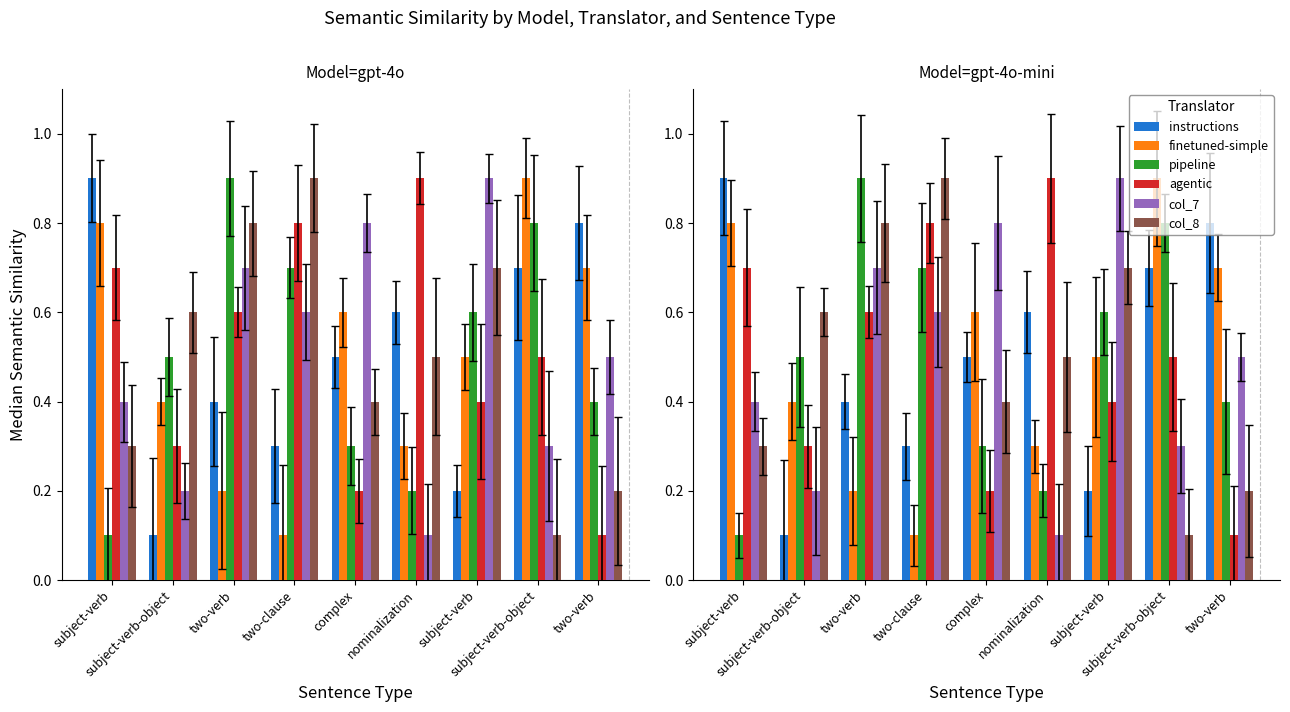

What is the average value of the agentic series?

0.5